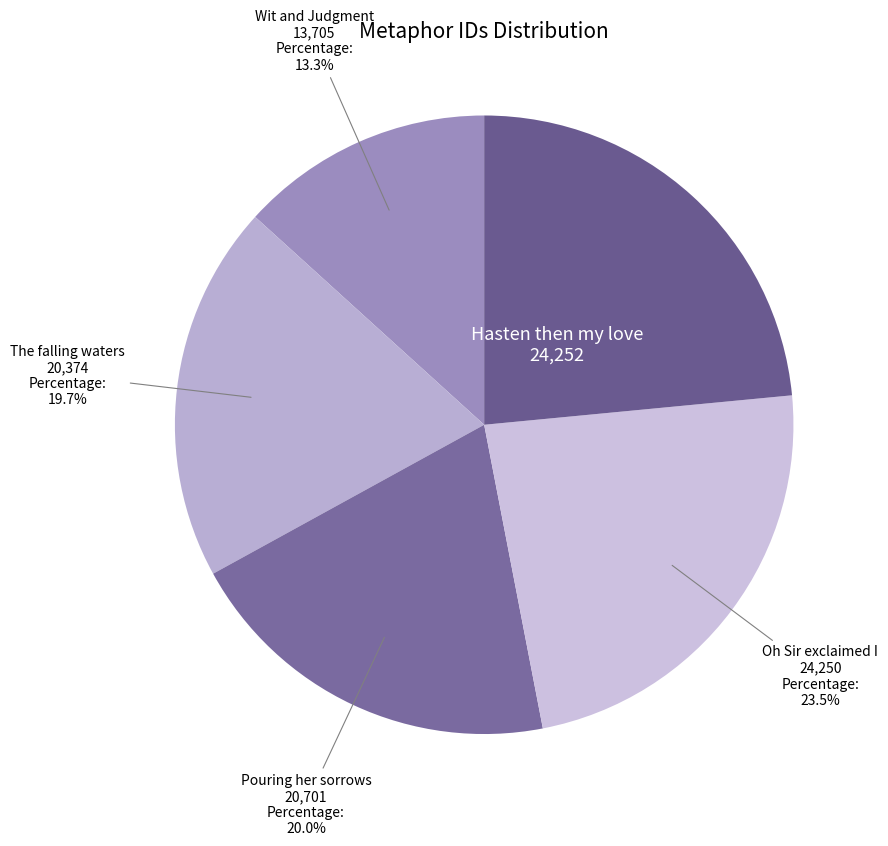

What percentage is NOT represented by Pouring her sorrows?

80.0%